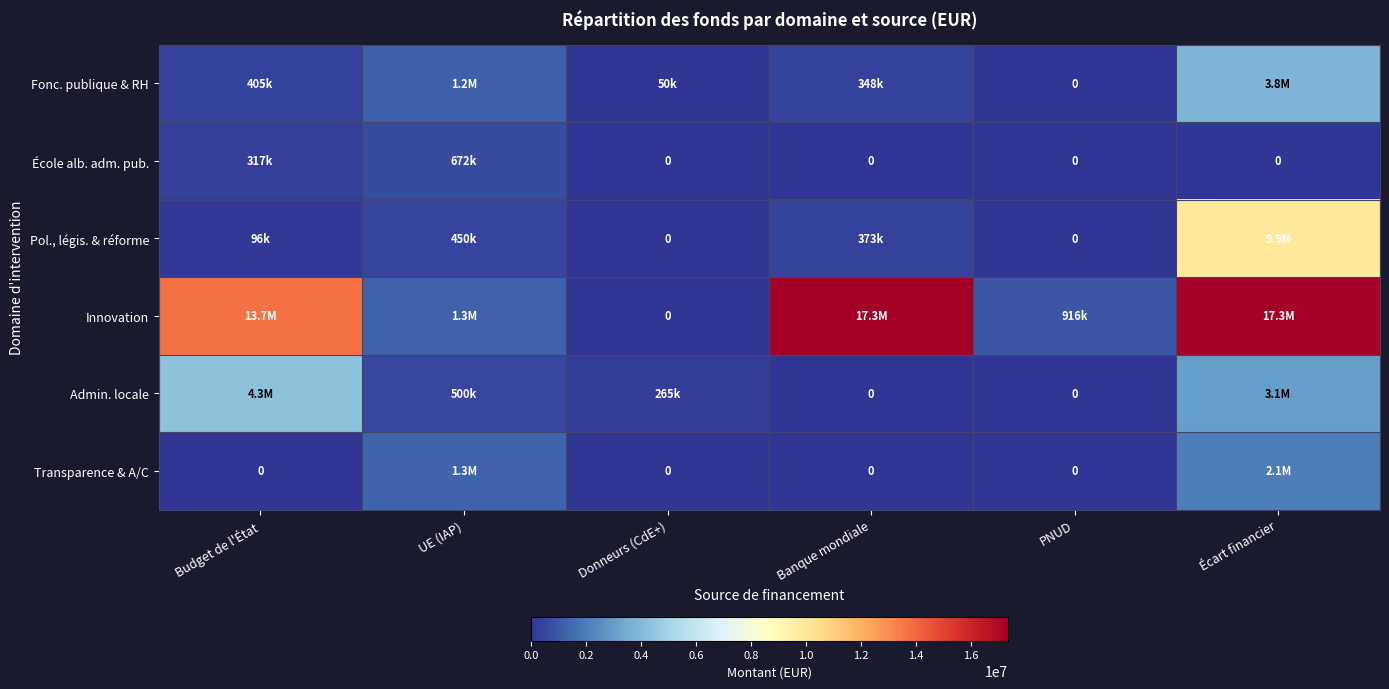

At which category does the chart reach its minimum across all series?

PNUD